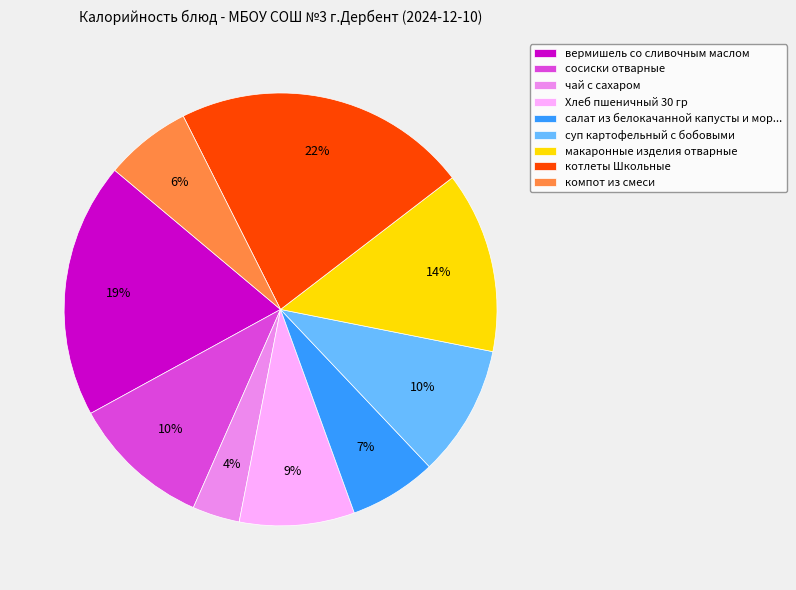

Count the number of slices in the pie.

9